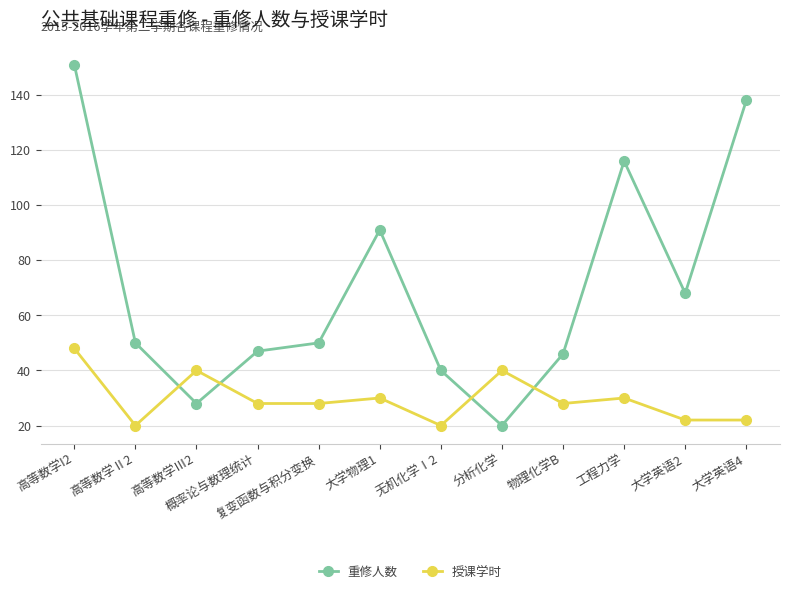

Reading left to right, extract all data points from this chart.

重修人数: 151	50	28	47	50	91	40	20	46	116	68	138
授课学时: 48	20	40	28	28	30	20	40	28	30	22	22